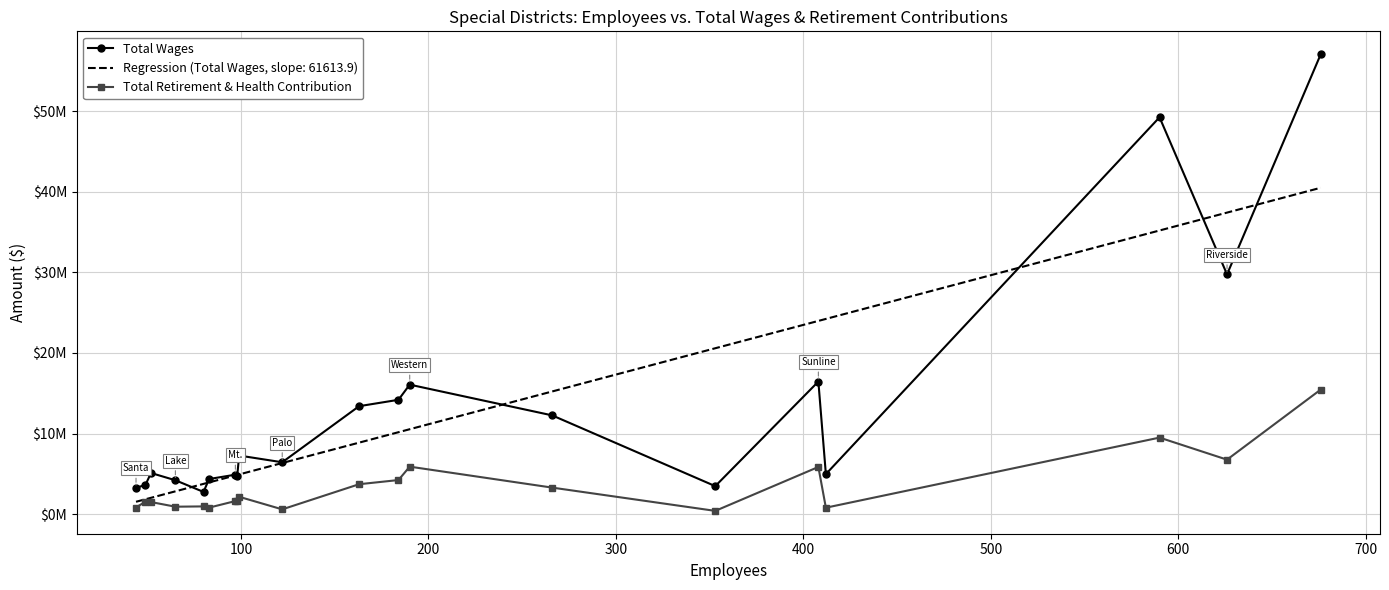

What are all the series names shown in the legend?

Total Wages, Regression (Total Wages, slope: 61613.9), Total Retirement & Health Contribution